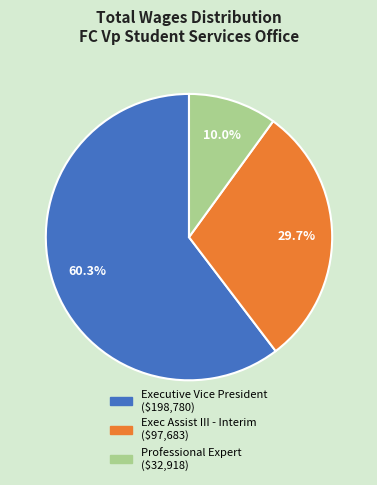

Rank the categories by value from highest to lowest.

Executive Vice President, Exec Assist III - Interim, Professional Expert